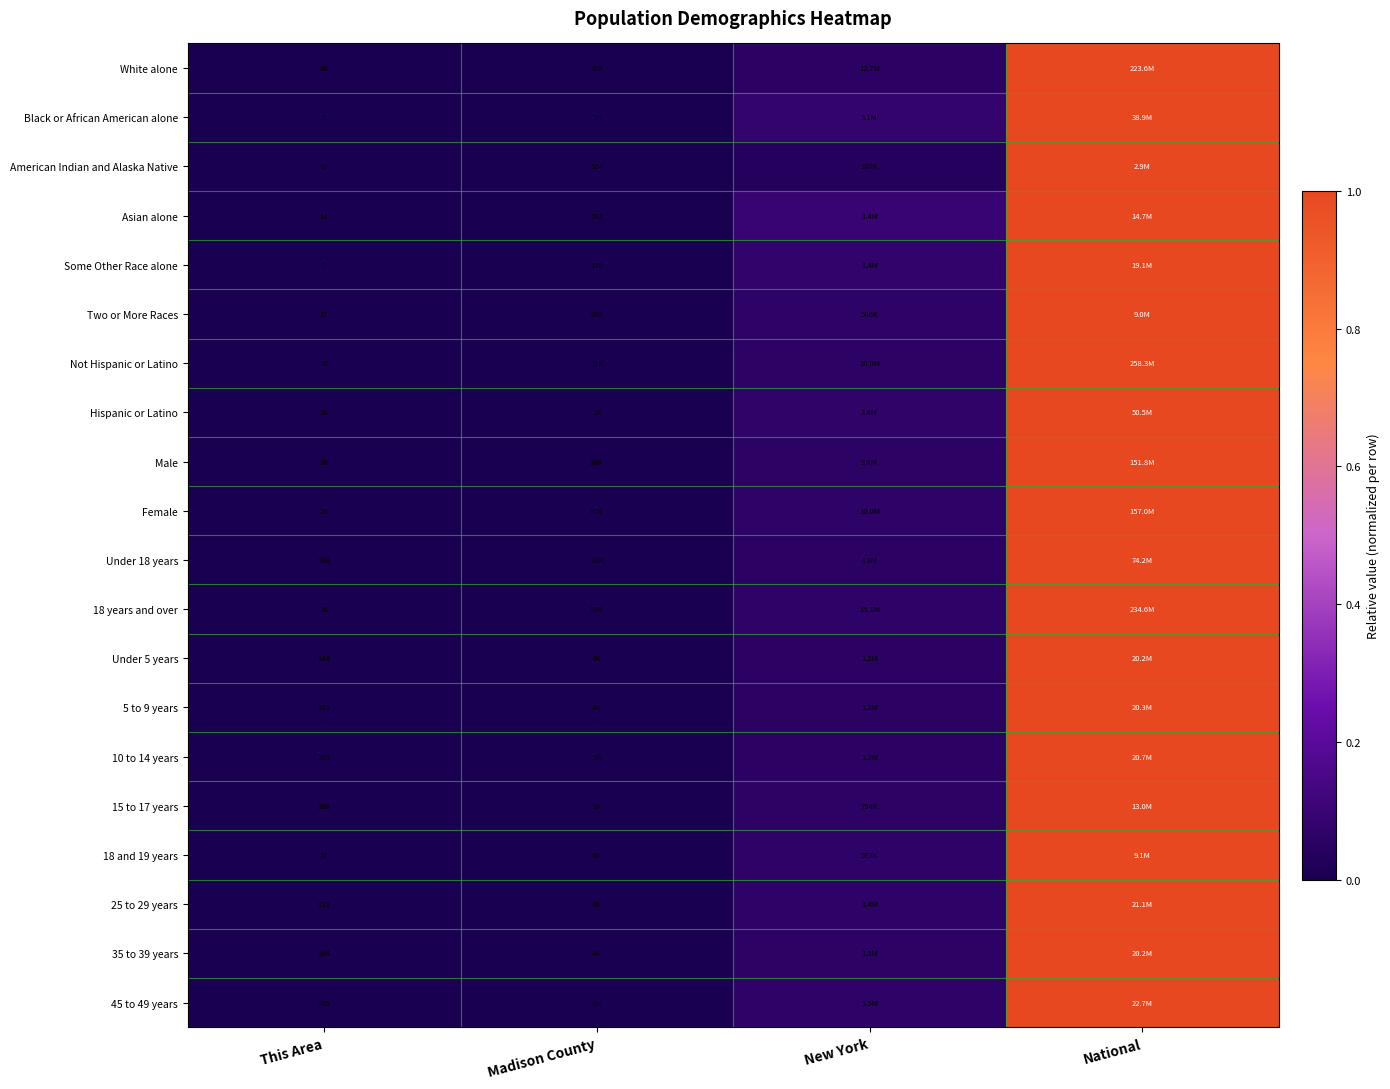

Which has a higher value, This Area or Madison County?

Madison County